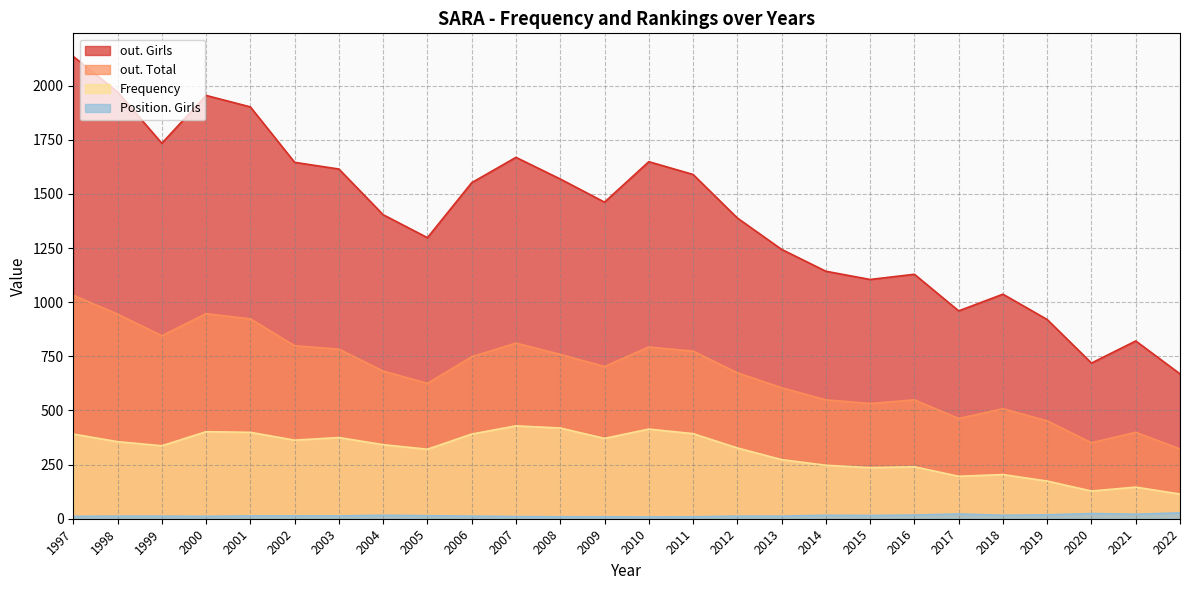

What is the average value of the out. Girls series?

1396